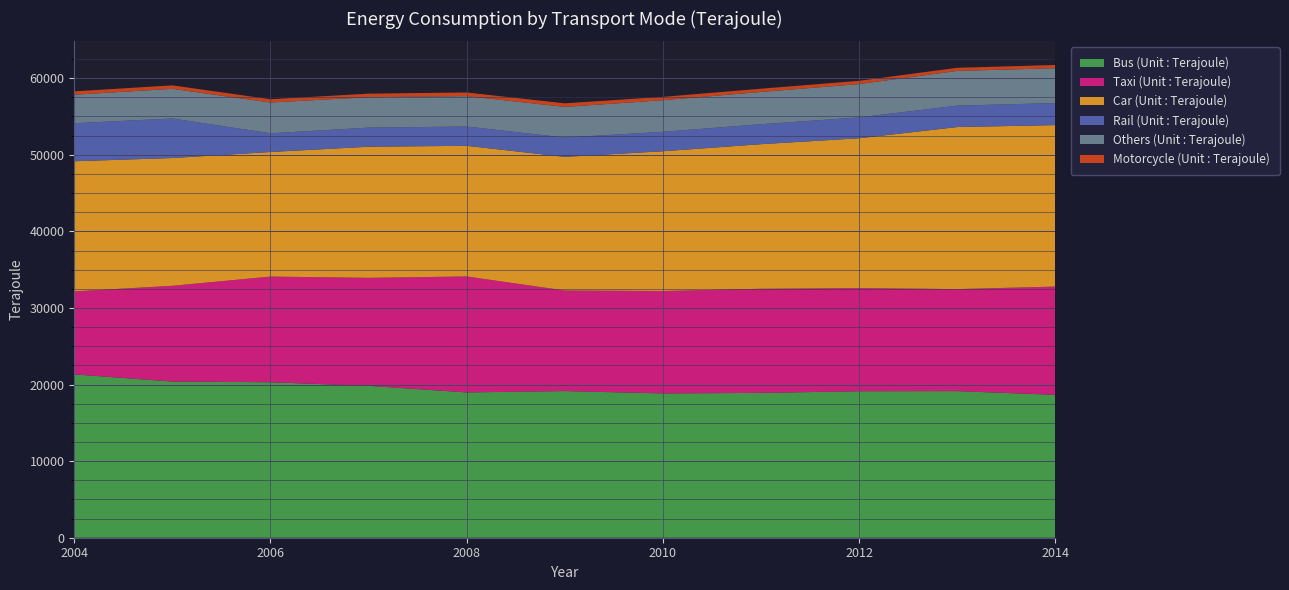

Reading left to right, extract all data points from this chart.

Bus (Unit : Terajoule): 2004=21326	2005=20389	2006=20301	2007=19832	2008=18971	2009=19150	2010=18842	2011=18911	2012=19128	2013=19144	2014=18659
Taxi (Unit : Terajoule): 2004=10844	2005=12505	2006=13797	2007=14102	2008=15142	2009=13131	2010=13373	2011=13593	2012=13469	2013=13319	2014=14133
Car (Unit : Terajoule): 2004=16987	2005=16682	2006=16267	2007=17118	2008=17059	2009=17449	2010=18247	2011=18879	2012=19561	2013=21158	2014=21085
Rail (Unit : Terajoule): 2004=4967	2005=5163	2006=2444	2007=2495	2008=2520	2009=2523	2010=2540	2011=2609	2012=2722	2013=2796	2014=2875
Others (Unit : Terajoule): 2004=3719	2005=3873	2006=4017	2007=3973	2008=3965	2009=4000	2010=4124	2011=4213	2012=4354	2013=4536	2014=4547
Motorcycle (Unit : Terajoule): 2004=440	2005=454	2006=426	2007=463	2008=480	2009=465	2010=436	2011=424	2012=423	2013=406	2014=426